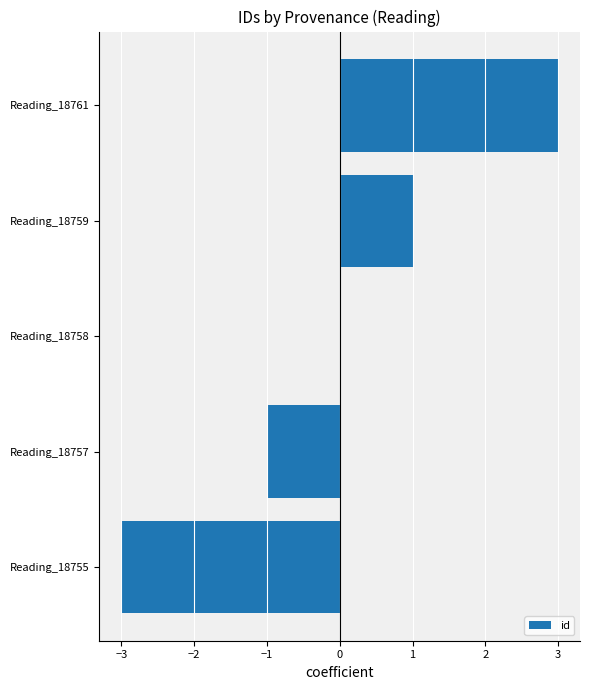

What value does the data have at Reading_18755?

-3